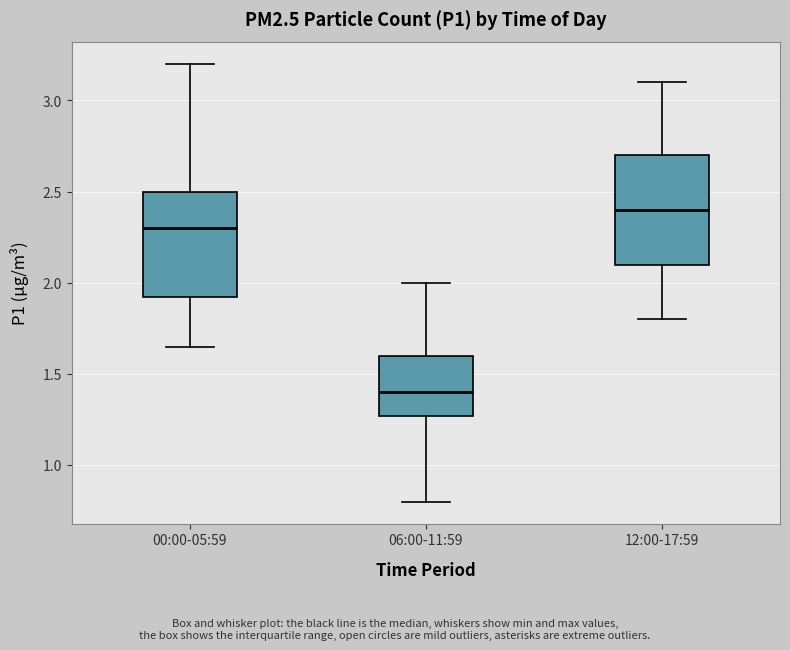

Which box's median line is the highest?

12:00-17:59